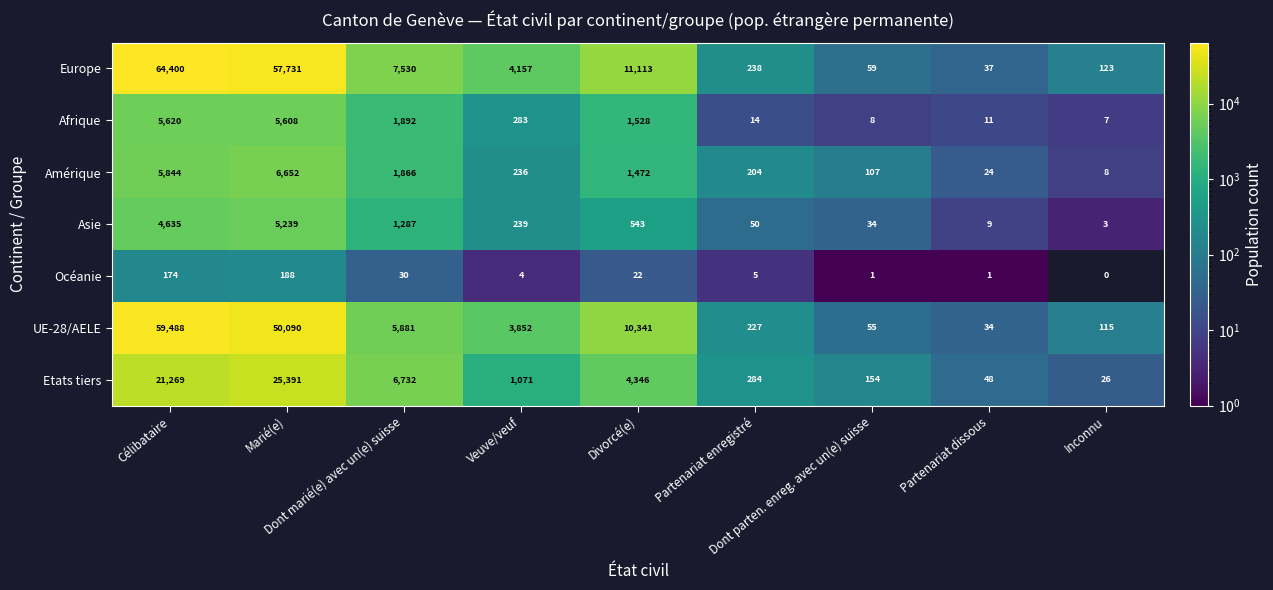

Which series has the largest range (max minus min)?

Europe